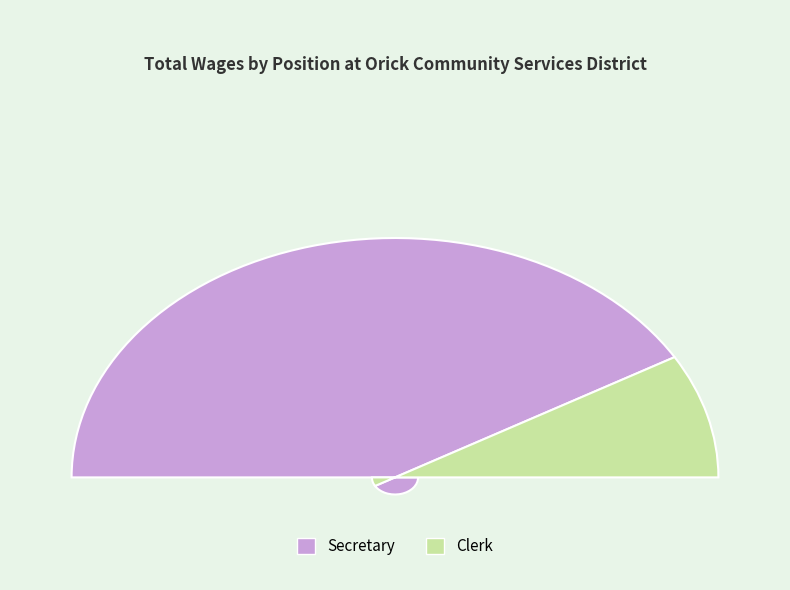

Rank the categories by value from lowest to highest.

Clerk, Secretary